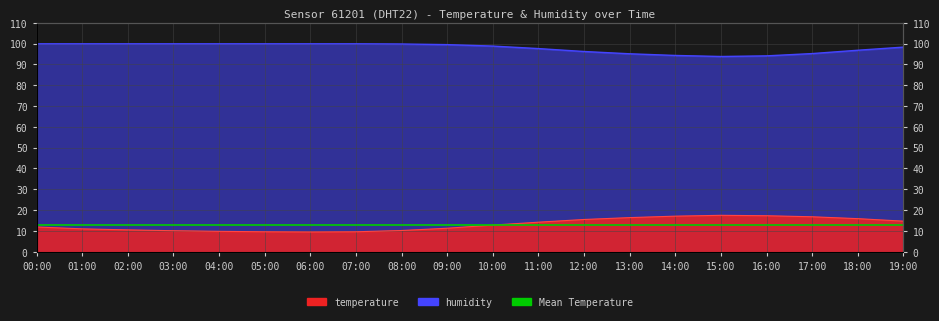

True or false: humidity has a value of 33.2 at 18:00.

False